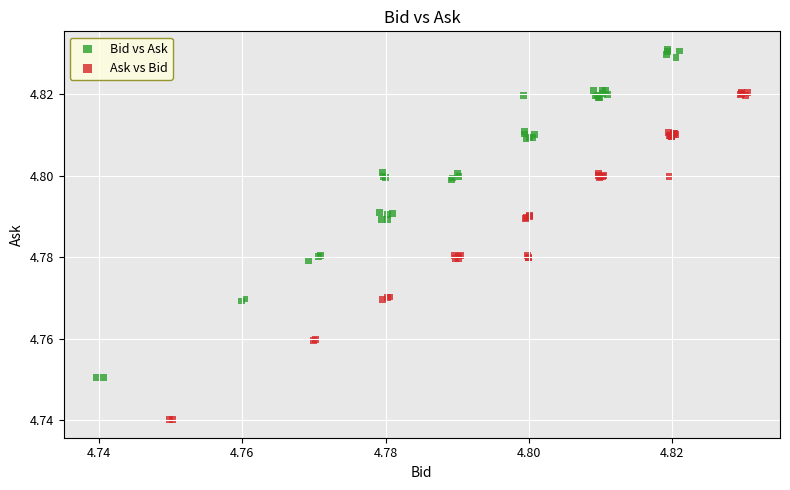

Which series reaches the maximum Y coordinate?

Bid vs Ask